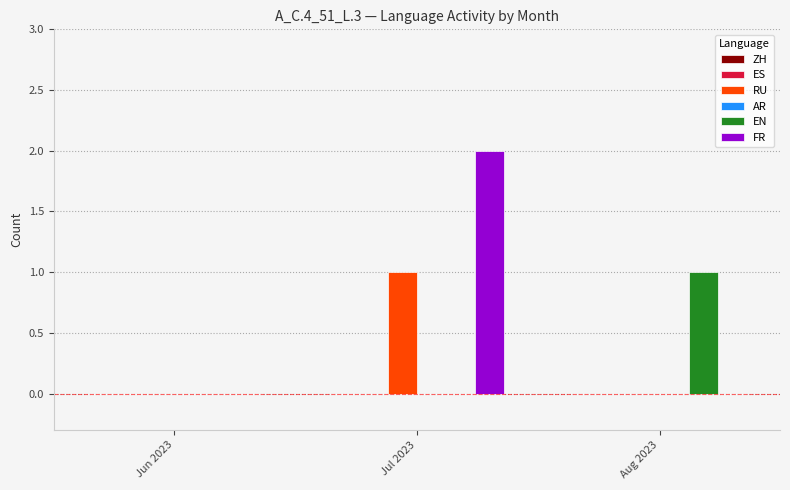

The value of EN at Jun 2023 is 0. True or false?

True